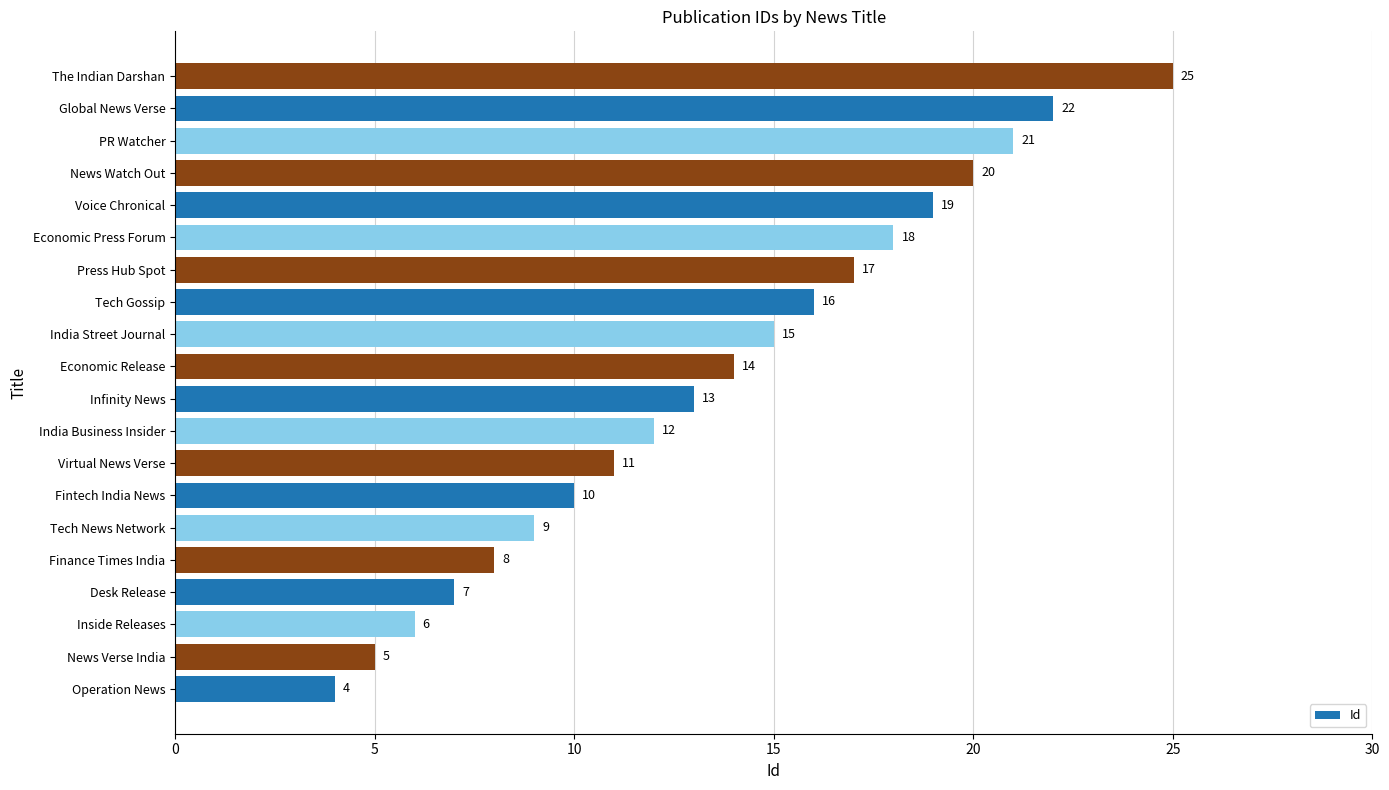

The value at Tech News Network is 9. True or false?

True